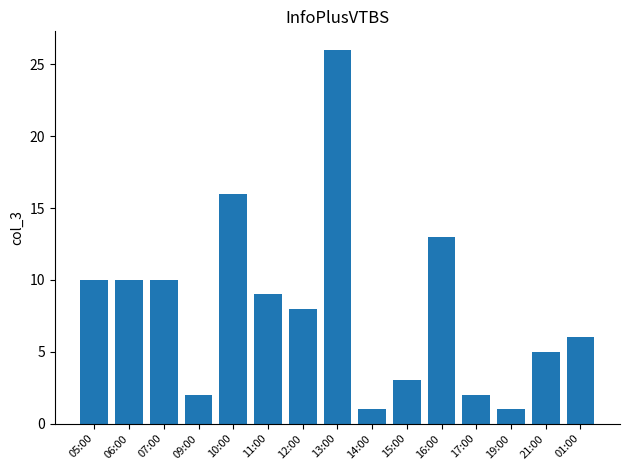

Between 10:00 and 14:00, which is larger?

10:00